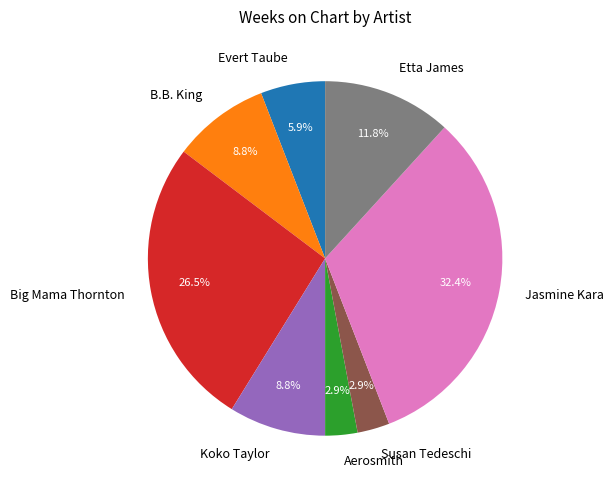

How many segments does this pie chart have?

8